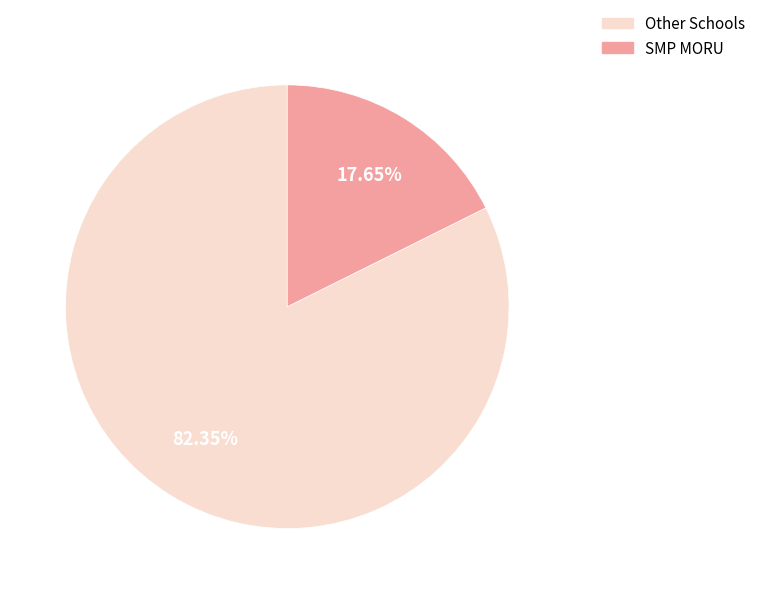

Does any single category account for the majority?

Yes